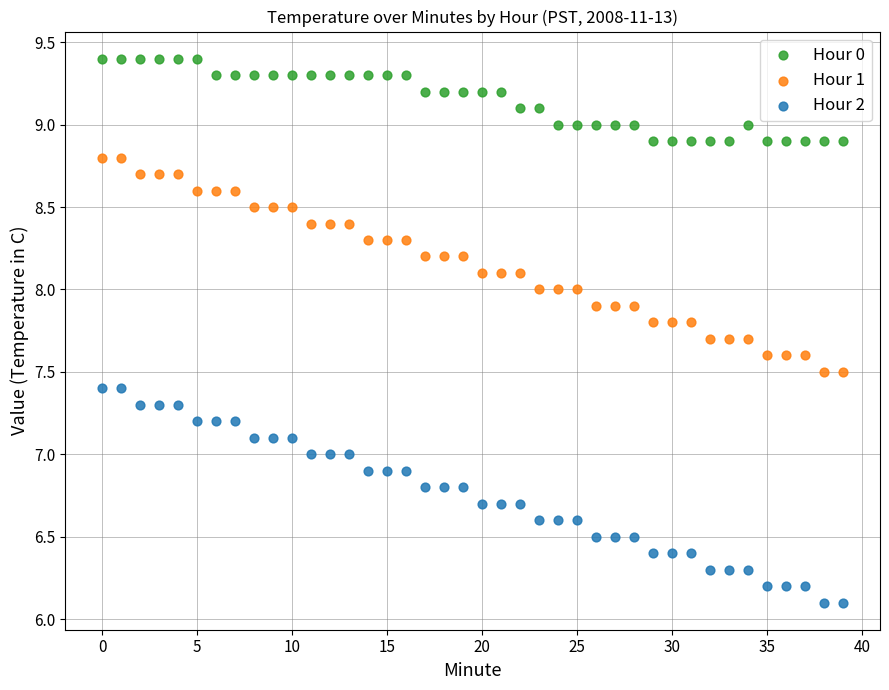

Which series contains the highest Y value?

Hour 0